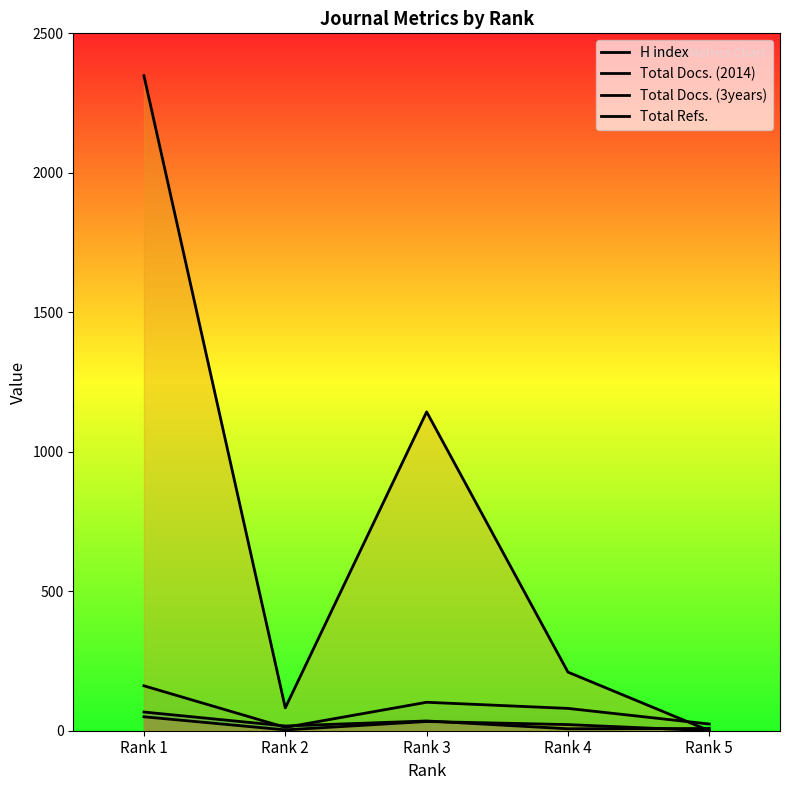

True or false: Total Refs. has more than 2 points higher than both neighbors.

False